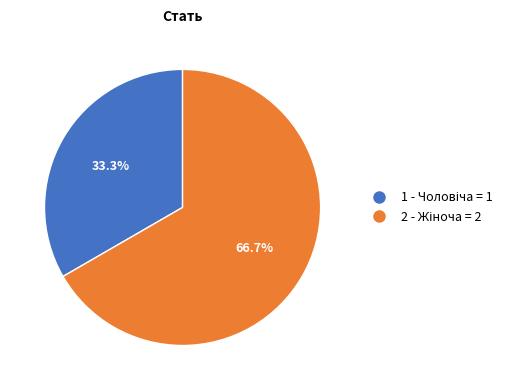

Is there a majority slice in this chart?

Yes